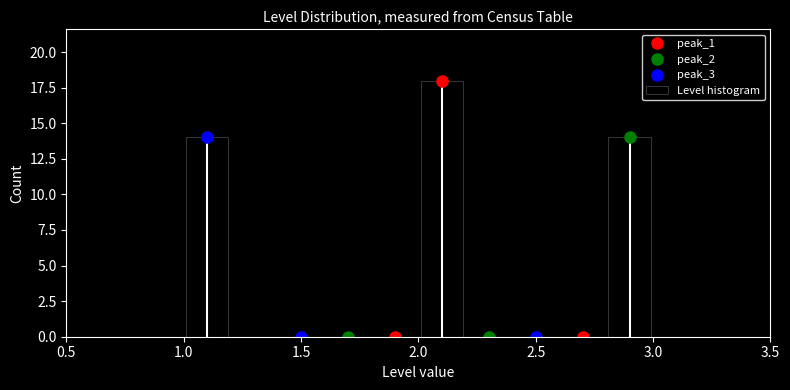

Reading left to right, transcribe this chart: for each bar, give the range it covers on the x-axis and its height. The values are not printed on the chart, so give them approximately, as read against the axis.

1.0 to 1.2: 14
1.2 to 1.4: 0
1.4 to 1.6: 0
1.6 to 1.8: 0
1.8 to 2.0: 0
2.0 to 2.2: 18
2.2 to 2.4: 0
2.4 to 2.6: 0
2.6 to 2.8: 0
2.8 to 3.0: 14